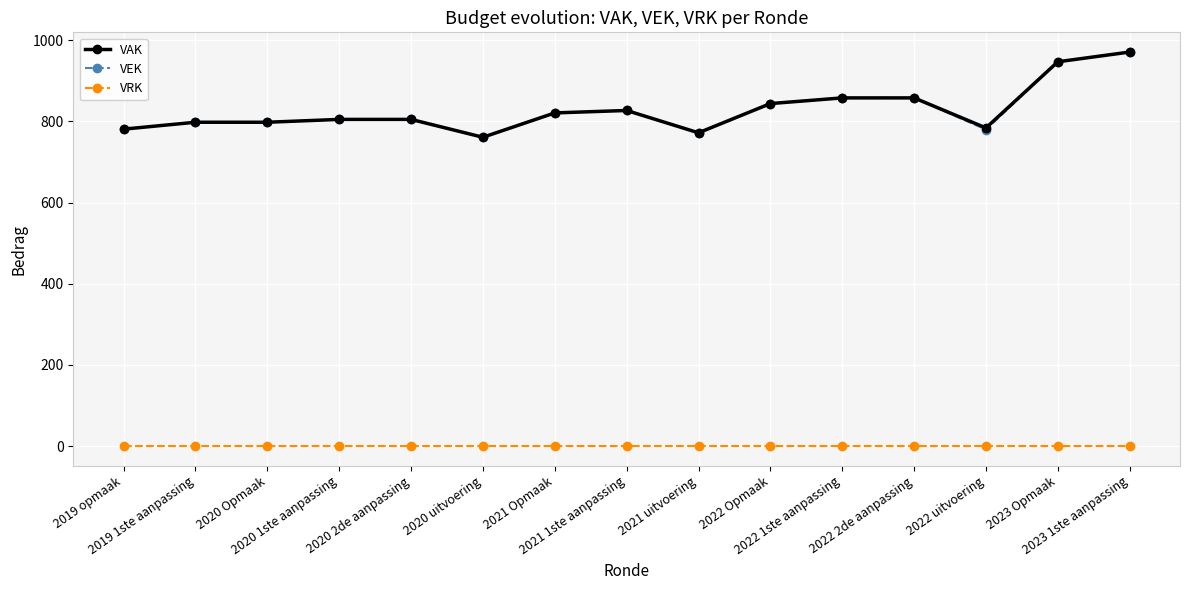

Is this an area chart (filled region under the line)?

No